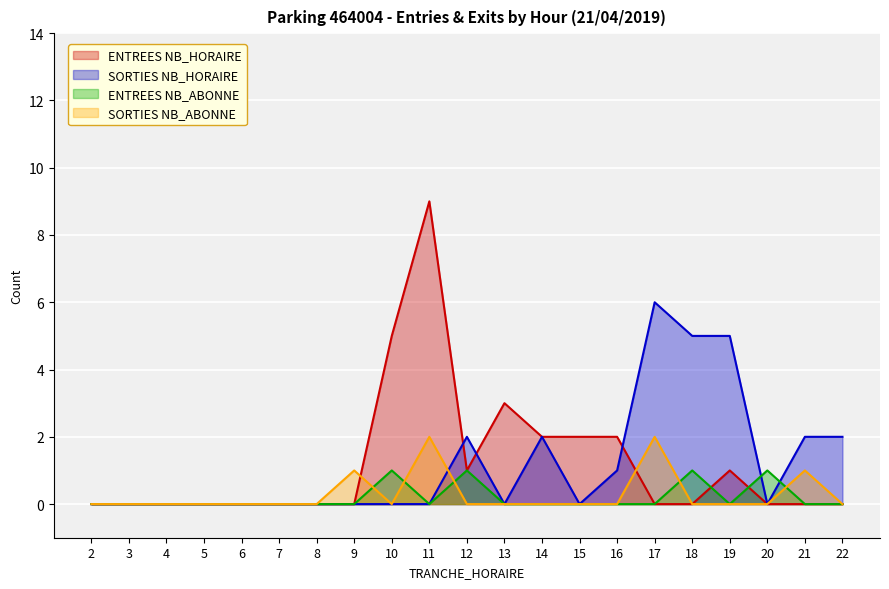

Which category has the lowest value in the ENTREES NB_ABONNE series?

2